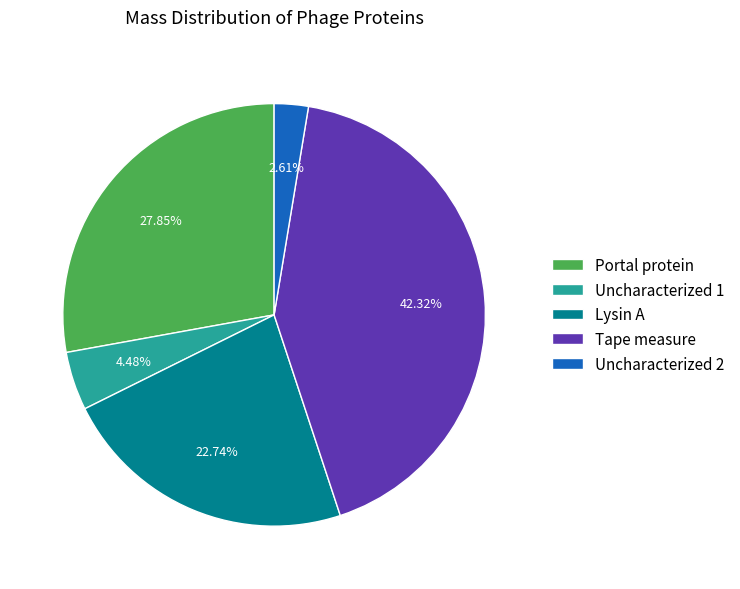

To the nearest percent, what is the average slice percentage?

20%